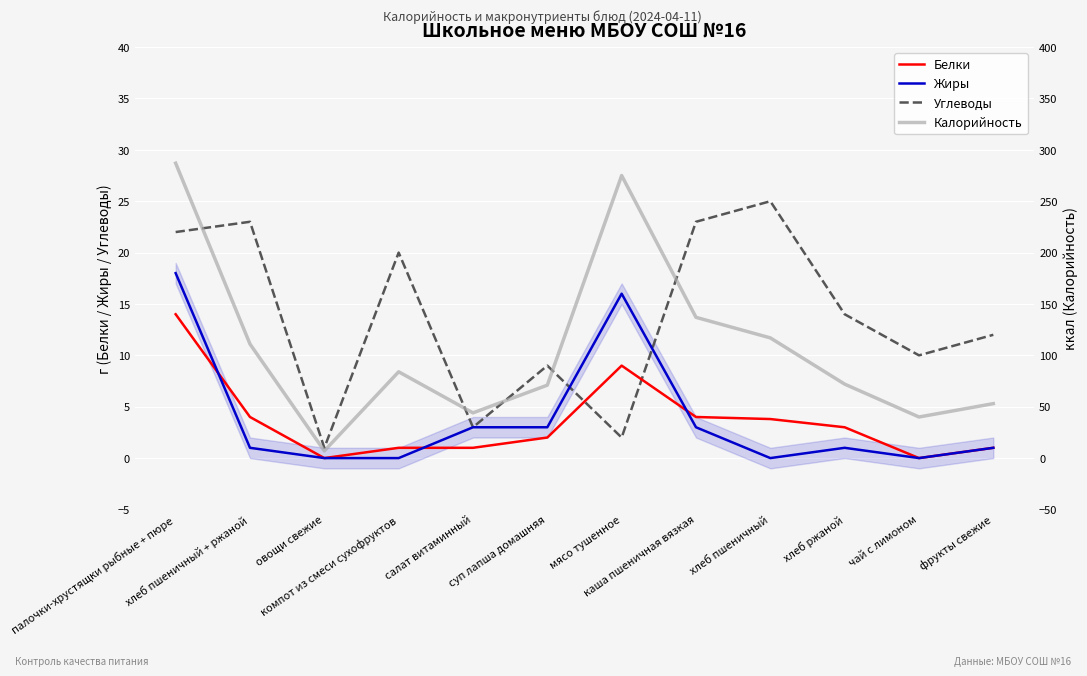

Is it true that Белки equals 6.1 at каша пшеничная вязкая?

False